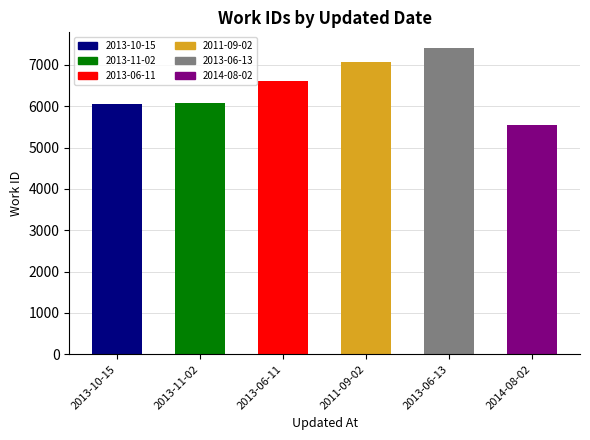

What is the ratio of the value at 2013-11-02 to the value at 2014-08-02?

1.1